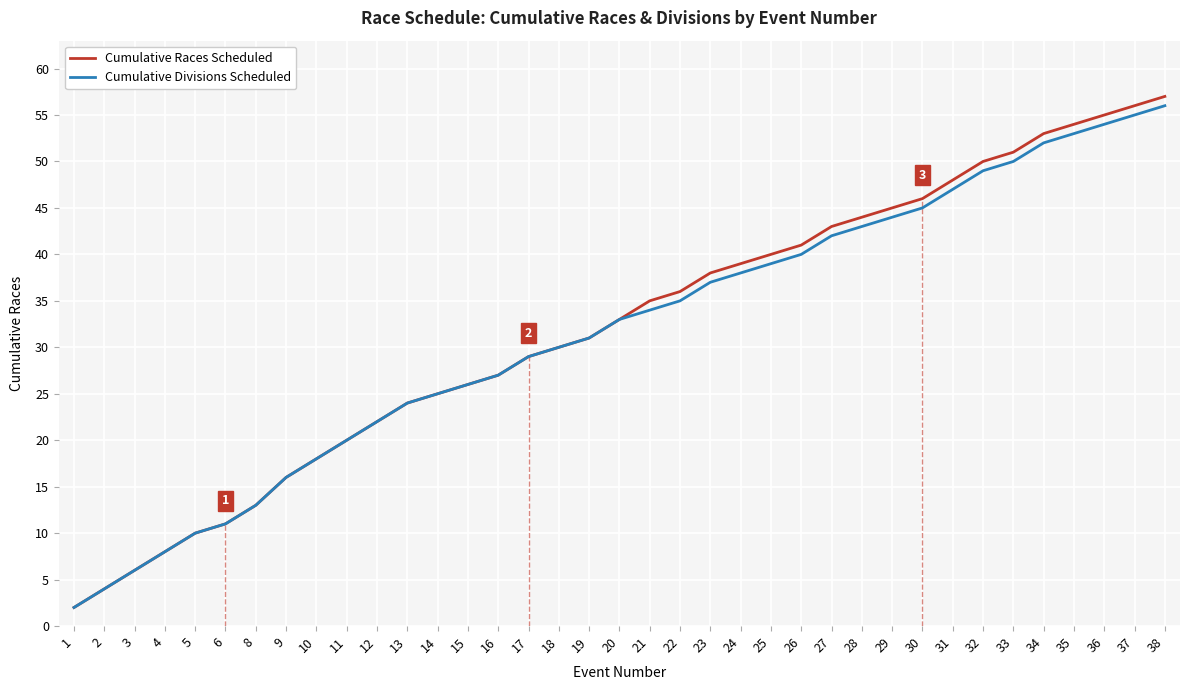

Is the value of Cumulative Races Scheduled at 14 greater than the value of Cumulative Divisions Scheduled at 1?

Yes